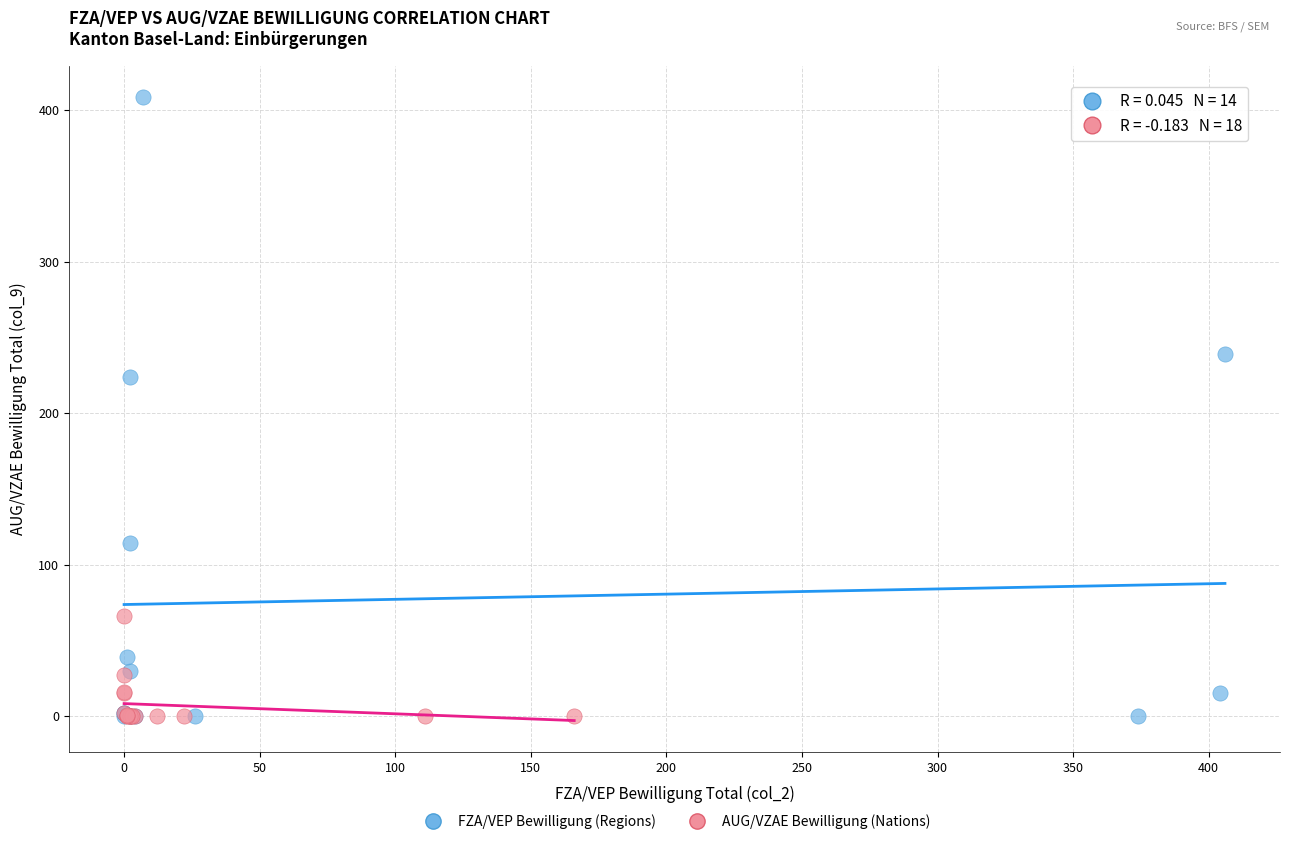

Which series has the largest Y range (max minus min)?

FZA/VEP Bewilligung (Regions)